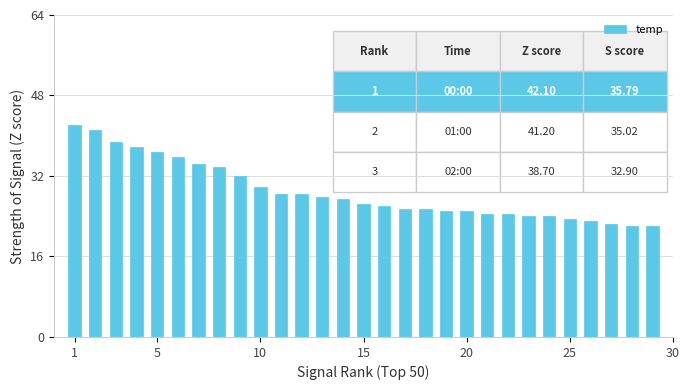

What is the difference between the maximum and minimum values?

20.0